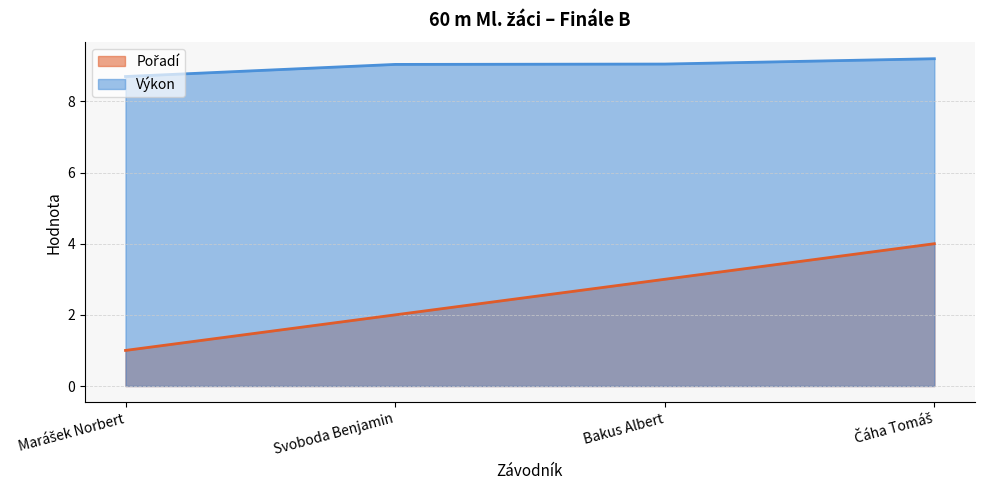

What is the difference between the maximum and second lowest values in the Výkon series?

0.2